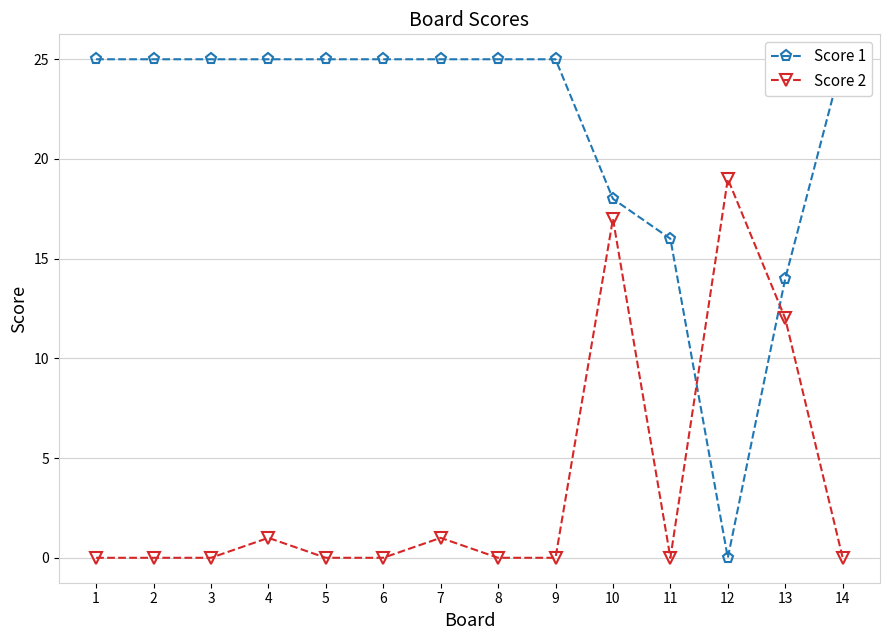

Reading left to right, list all the values displayed in this chart.

Score 1: 25	25	25	25	25	25	25	25	25	18	16	0	14	25
Score 2: 0	0	0	1	0	0	1	0	0	17	0	19	12	0